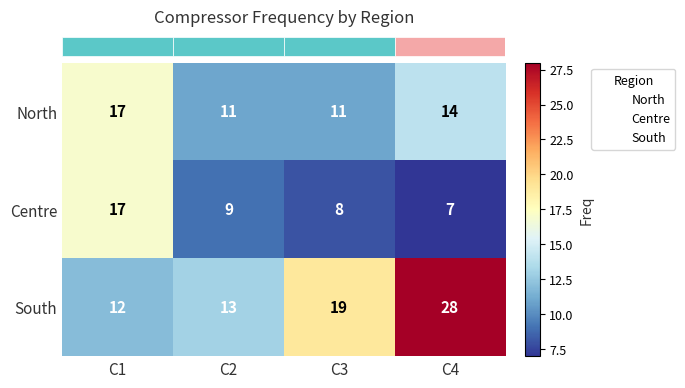

Count the number of categories in the chart.

4